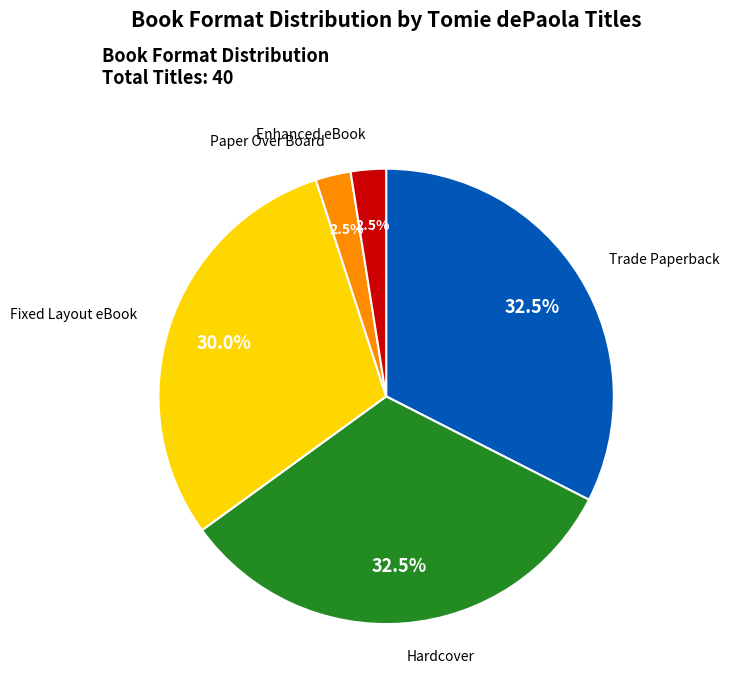

Is there any slice that represents more than half of the pie?

No